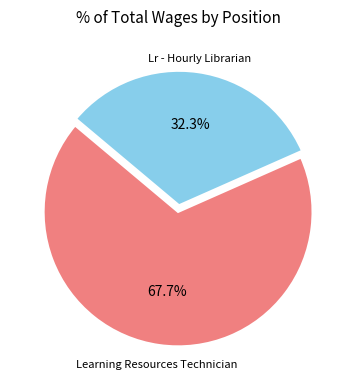

Is there a majority slice in this chart?

Yes